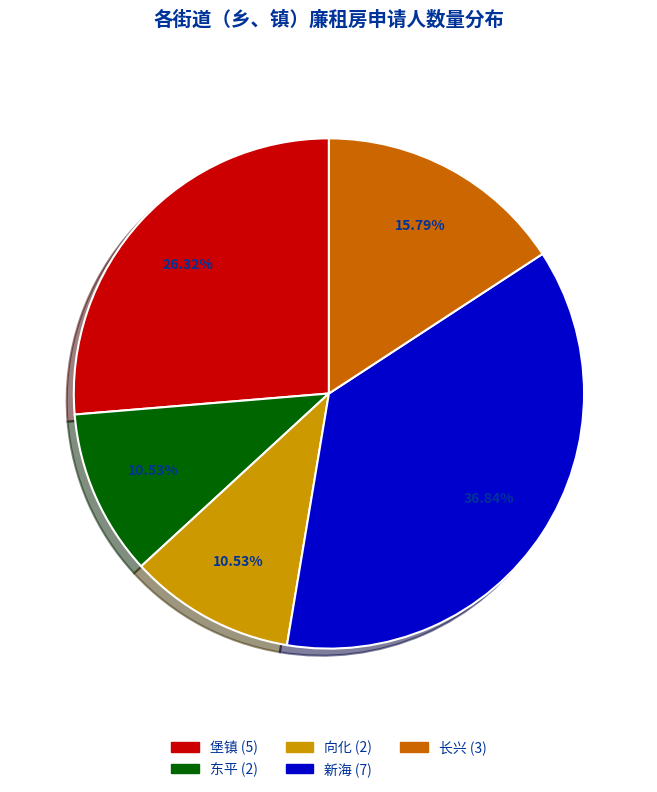

How much of the chart is everything except 向化?

89.5%